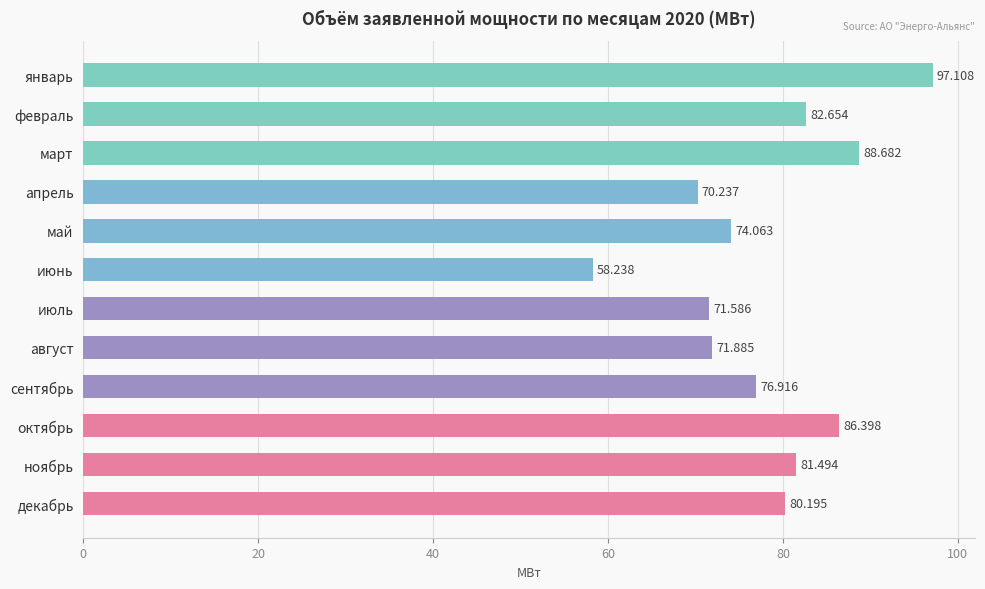

What is the label of the 12th bar from the top?

декабрь